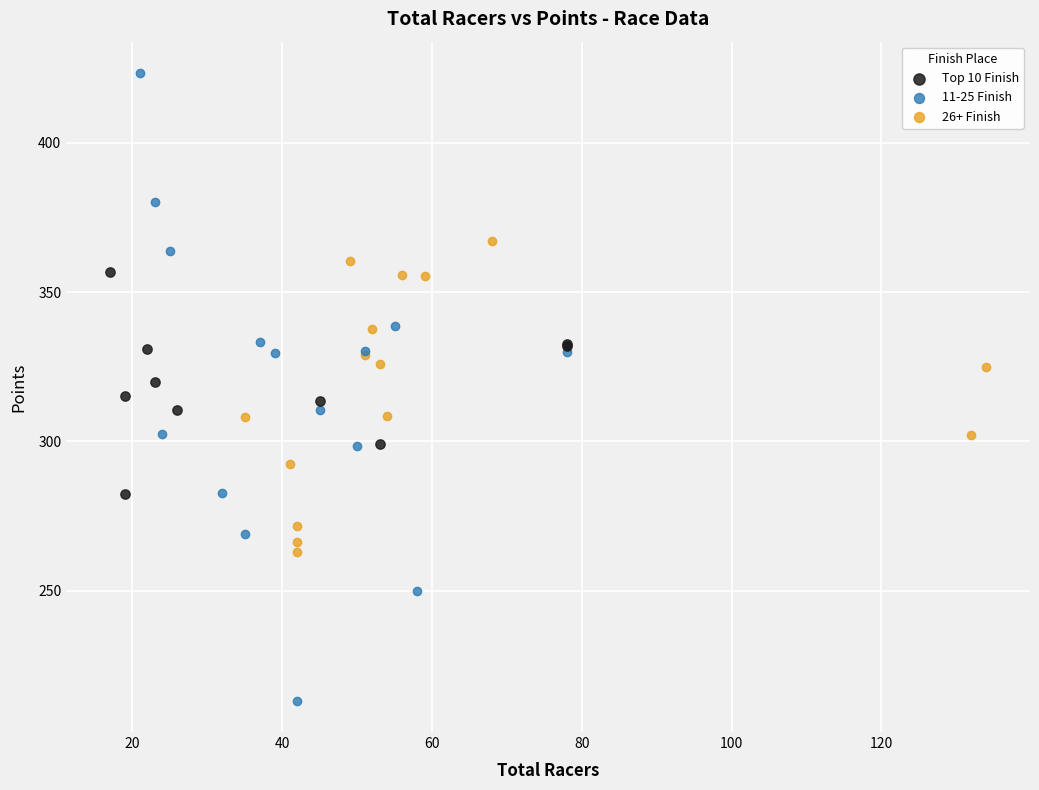

Which series has the widest spread of Y values?

11-25 Finish